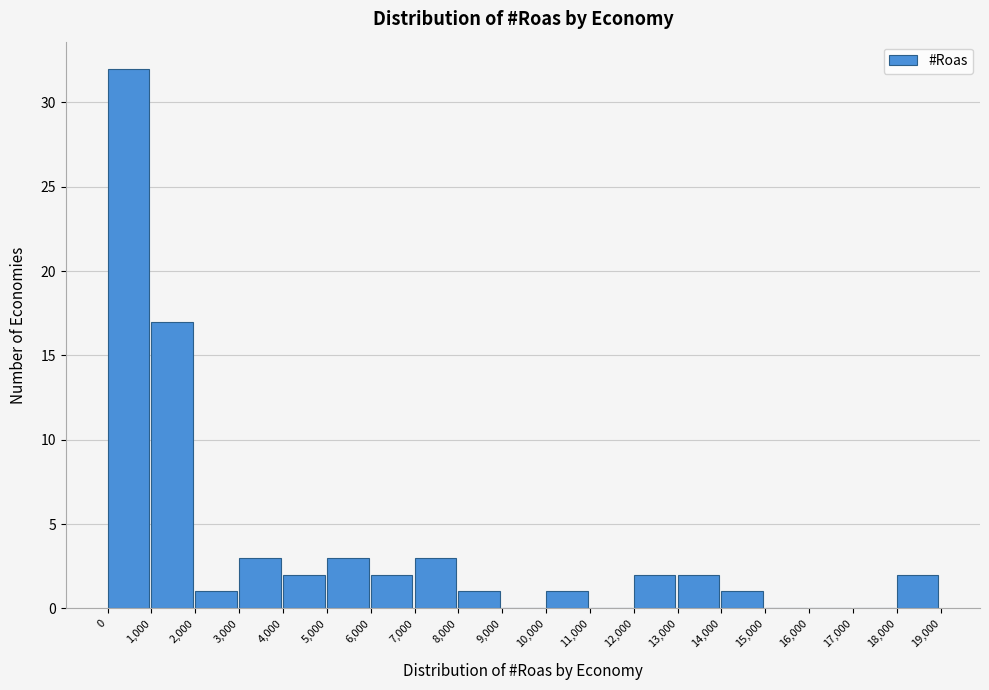

Reading left to right, list every bar in this chart as the range it spans on the x-axis followed by its height. The values are not printed on the chart, so give them approximately, as read against the axis.

0 to 1,000: 32
1,000 to 2,000: 17
2,000 to 3,000: 1
3,000 to 4,000: 3
4,000 to 5,000: 2
5,000 to 6,000: 3
6,000 to 7,000: 2
7,000 to 8,000: 3
8,000 to 9,000: 1
9,000 to 10,000: 0
10,000 to 11,000: 1
11,000 to 12,000: 0
12,000 to 13,000: 2
13,000 to 14,000: 2
14,000 to 15,000: 1
15,000 to 16,000: 0
16,000 to 17,000: 0
17,000 to 18,000: 0
18,000 to 19,000: 2